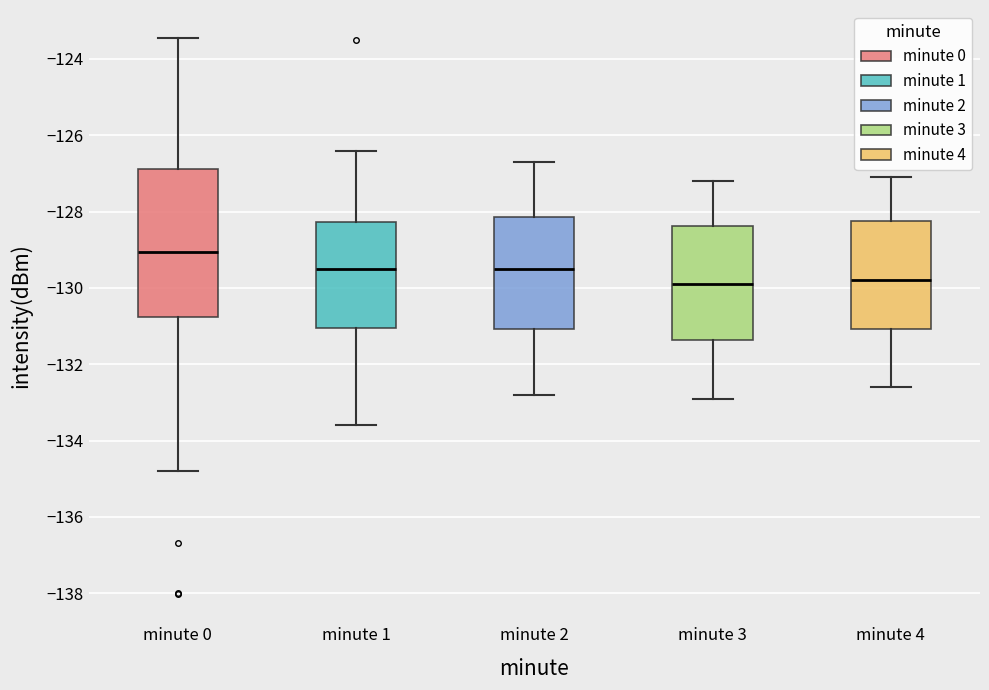

Reading left to right, transcribe this box plot: for each box, give where its median line is, the range the box spans, and where its two whiskers end, as read against the y-axis. The values are not printed on the chart, so give them approximately, as read against the axis.

minute 0: median -129.0, box -130.8 to -126.8, whiskers -134.8 to -123.4
minute 1: median -129.4, box -131.0 to -128.2, whiskers -133.6 to -126.4
minute 2: median -129.4, box -131.0 to -128.2, whiskers -132.8 to -126.6
minute 3: median -129.8, box -131.4 to -128.4, whiskers -132.8 to -127.2
minute 4: median -129.8, box -131.0 to -128.2, whiskers -132.6 to -127.0